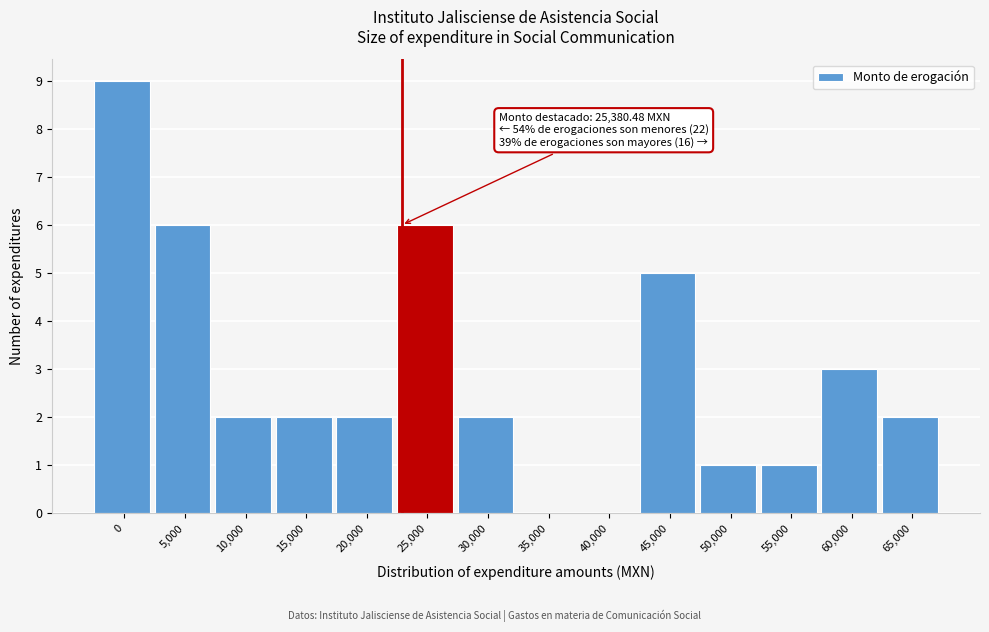

Reading left to right, extract all data points from this chart.

0=9	5,000=6	10,000=2	15,000=2	20,000=2	25,000=6	30,000=2	35,000=0	40,000=0	45,000=5	50,000=1	55,000=1	60,000=3	65,000=2